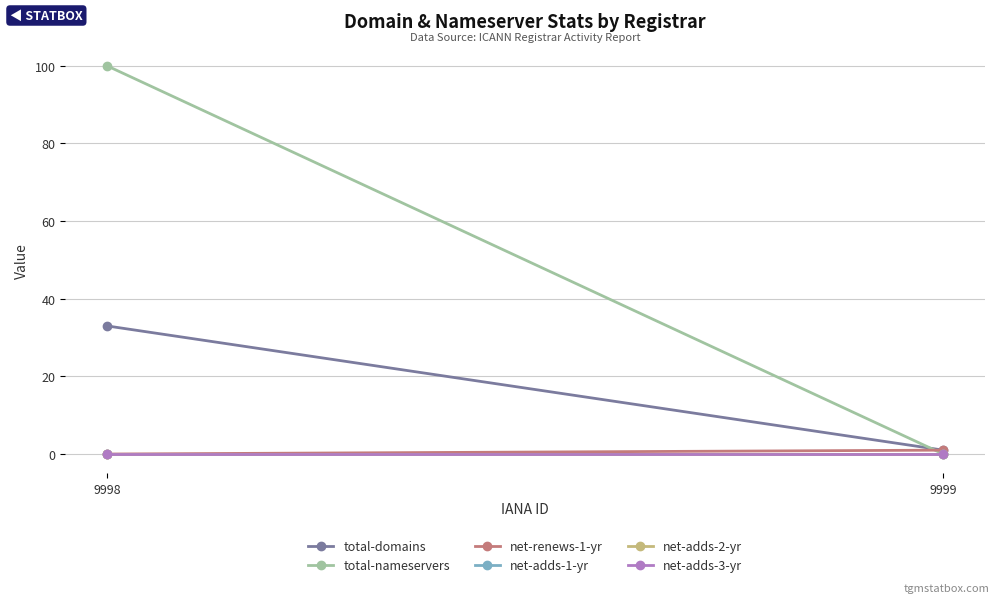

Rank the series by their maximum value, from highest to lowest.

total-nameservers, total-domains, net-renews-1-yr, net-adds-1-yr, net-adds-2-yr, net-adds-3-yr